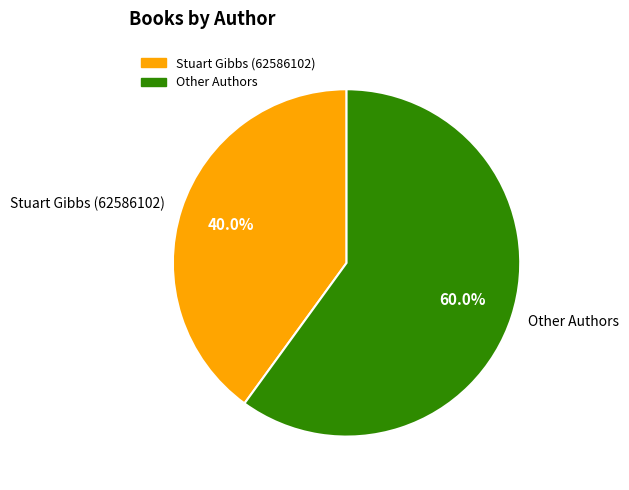

Between Stuart Gibbs (62586102) and Other Authors, which is larger?

Other Authors